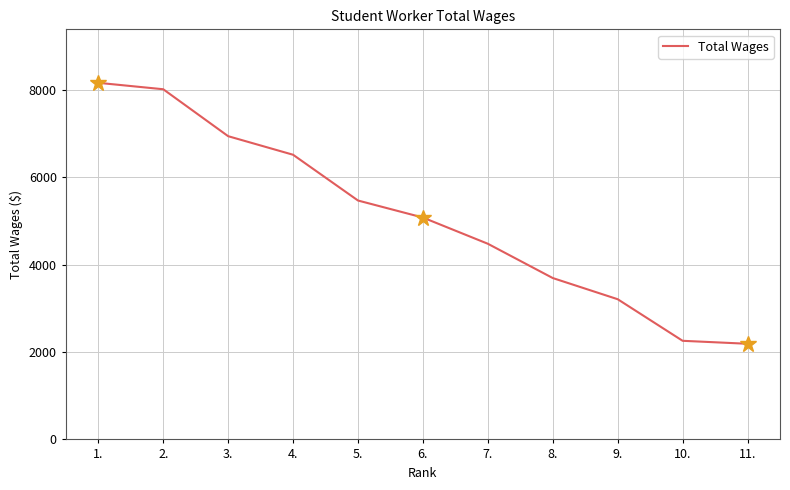

What is the difference between the maximum and minimum values?

5975